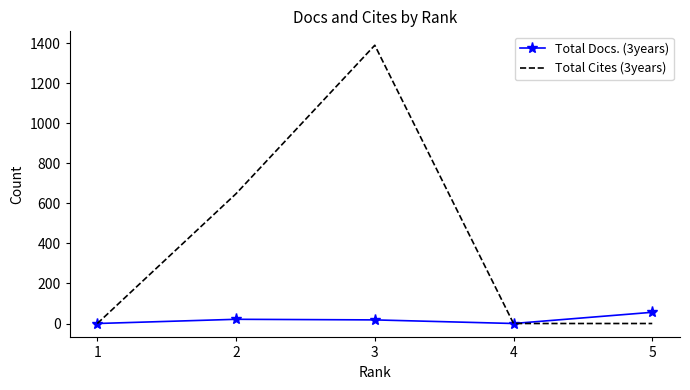

List the series in order of their peak value, lowest first.

Total Docs. (3years), Total Cites (3years)